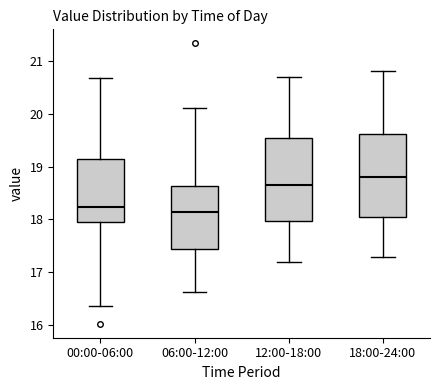

Which box has the highest median line?

18:00-24:00